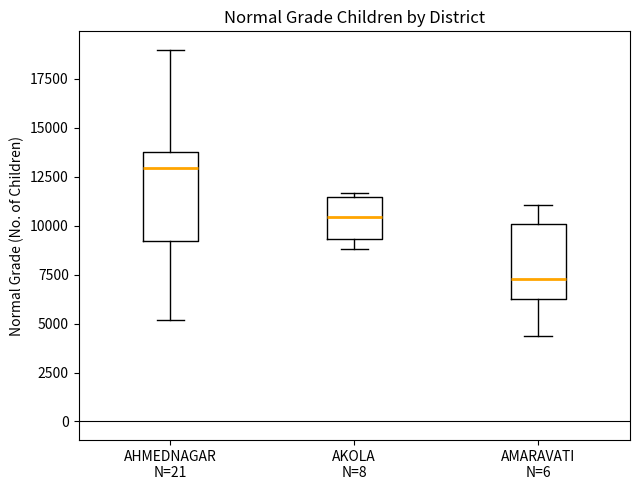

Where does the median line of the box for AMARAVATI N=6 sit on the y-axis? The values are not printed on the chart, so give them approximately, as read against the axis.

7500